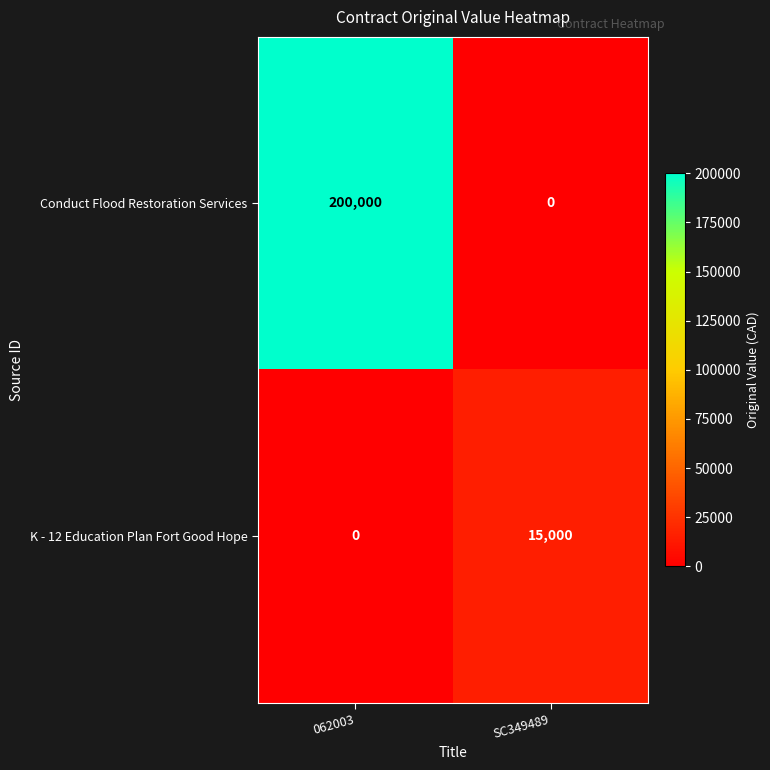

What is the greatest value displayed?

200000